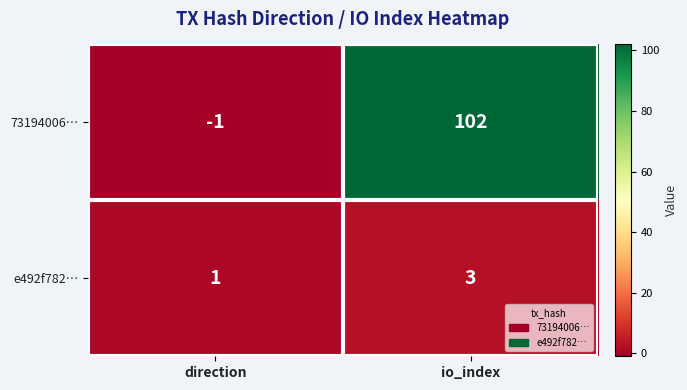

What is the difference between the 73194006… values at direction and io_index?

103